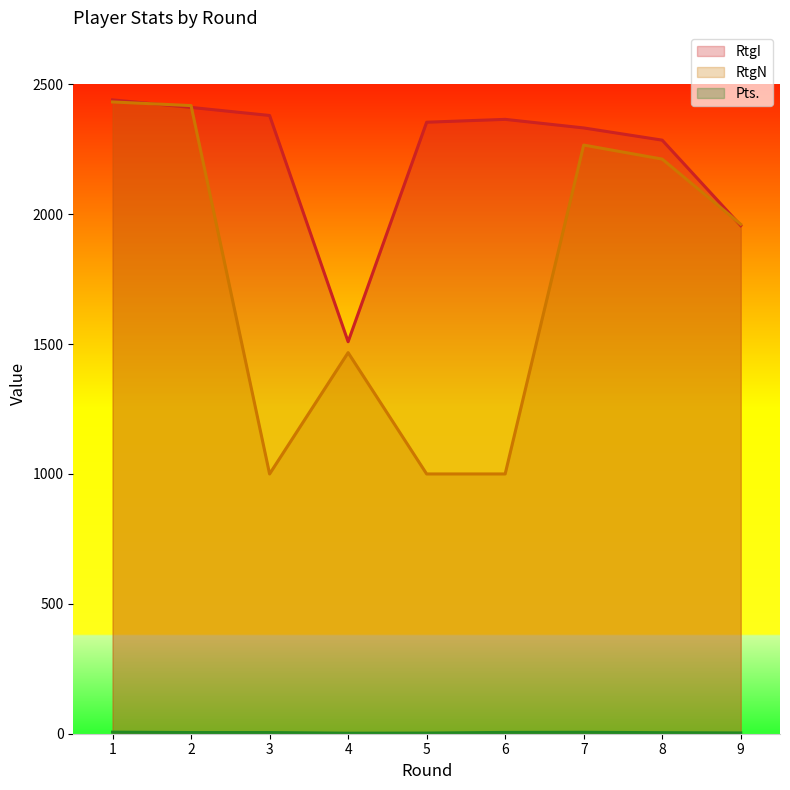

What is the spread (max minus min) of values at 9?

1958.0